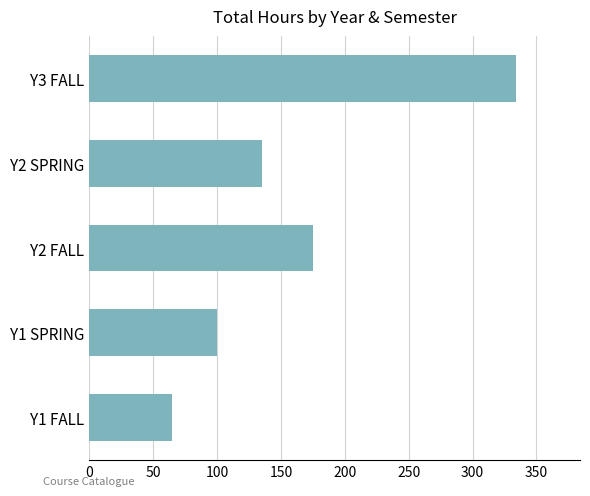

Read the value at Y1 SPRING, to the nearest 5.

100